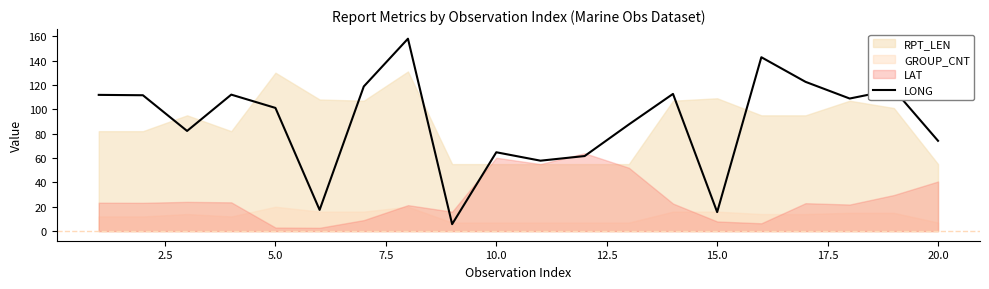

What is the maximum value for LONG?

157.9